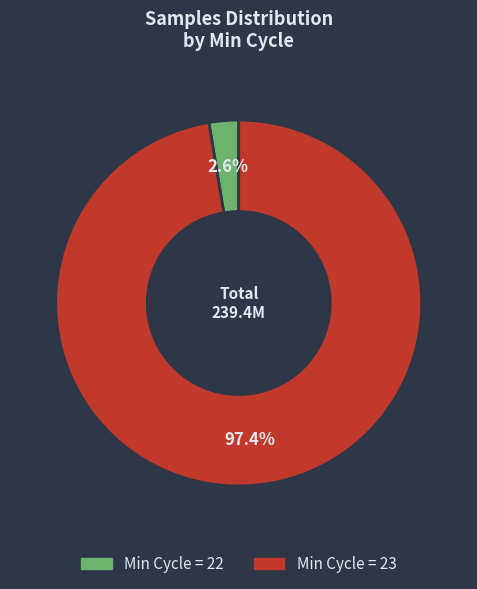

Does any single category account for the majority?

Yes